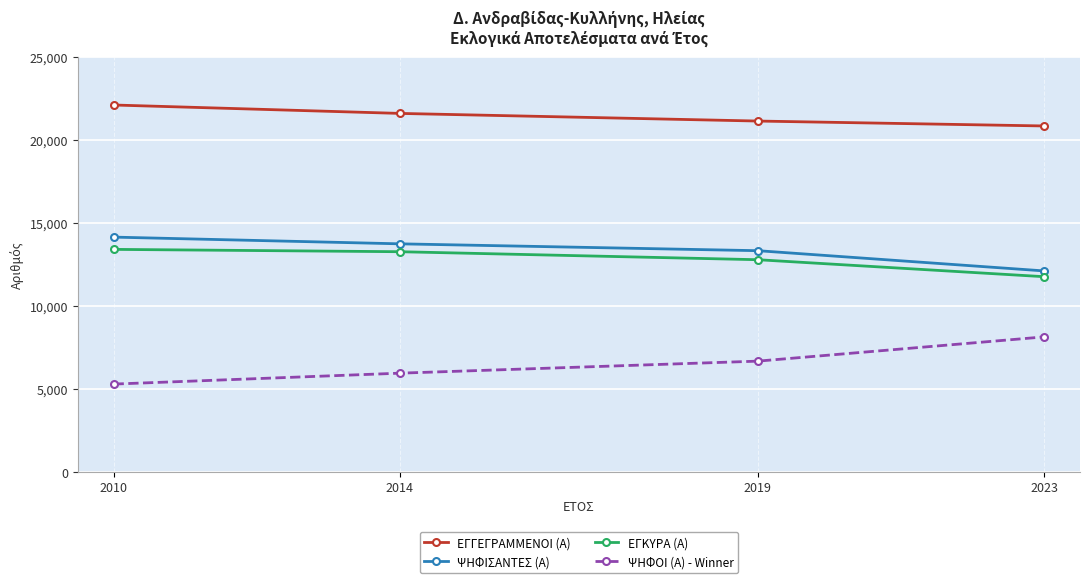

What is the value of the ΨΗΦΟΙ (Α) - Winner point at the 3rd from the left?

6666